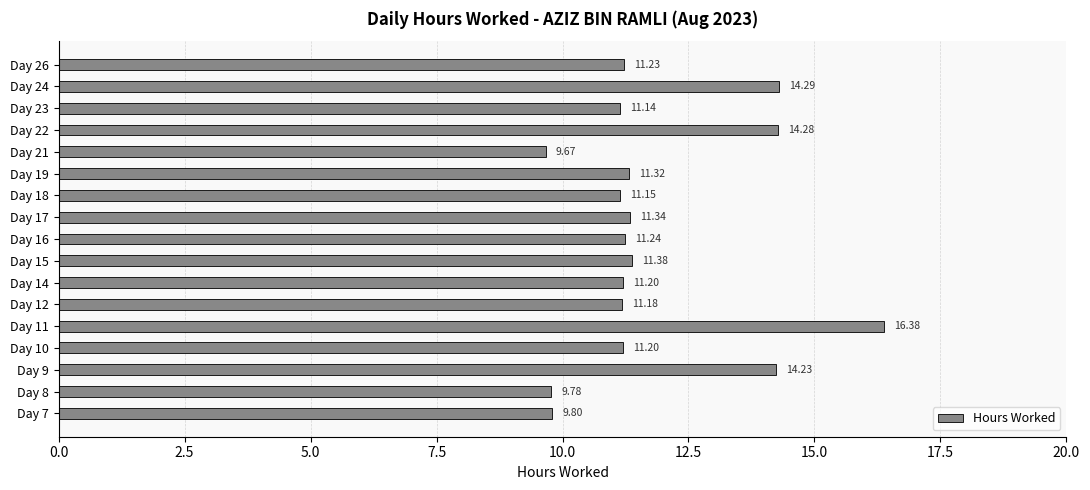

What is the difference between the maximum and second lowest values?

6.6